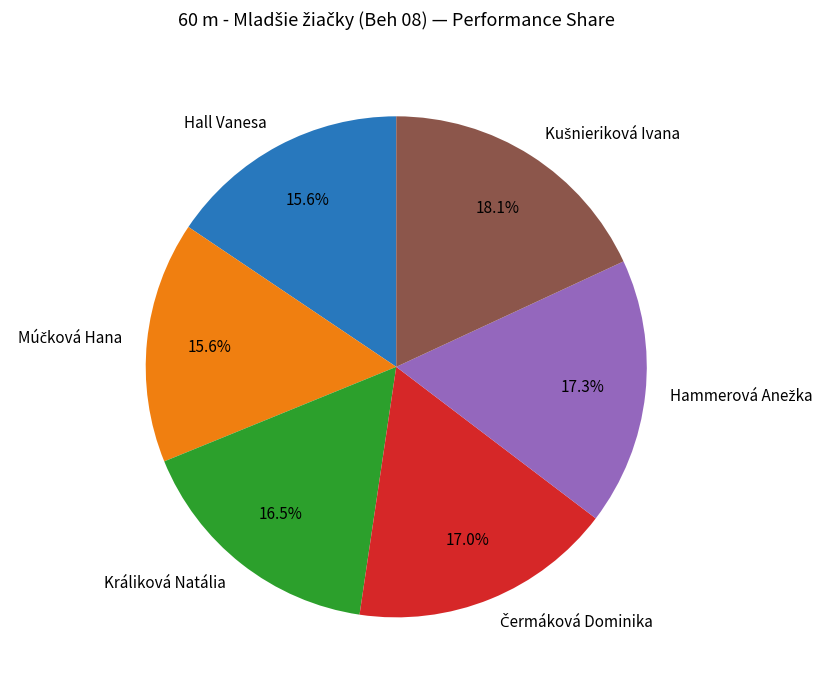

Does any single category account for the majority?

No